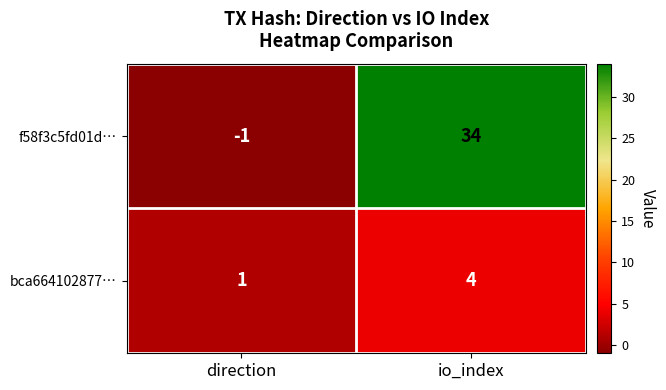

What is the maximum value shown in the chart?

34